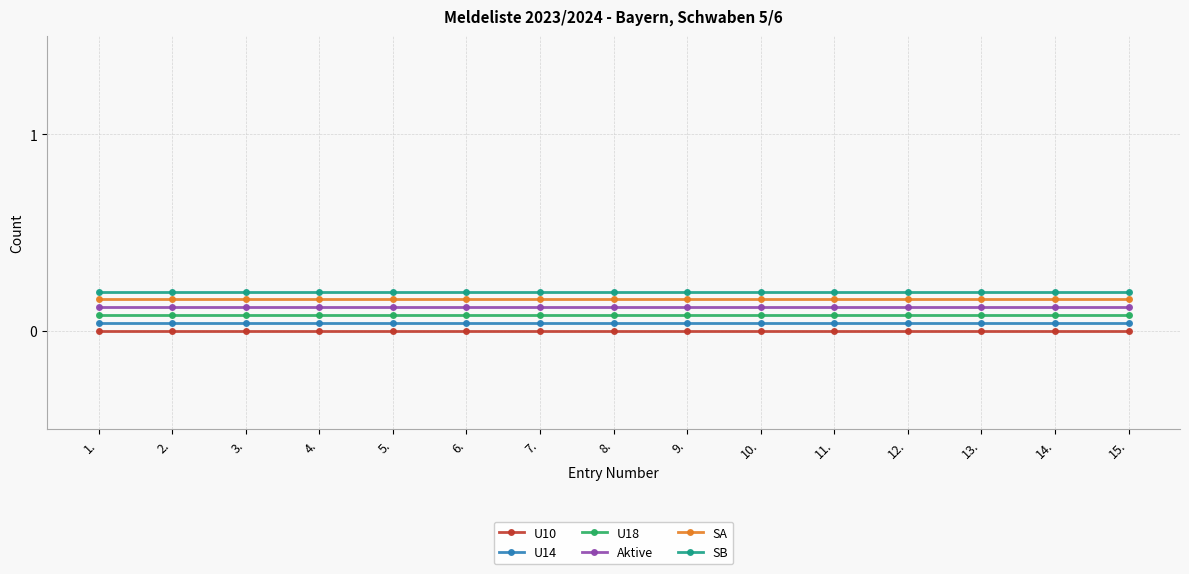

How many distinct data groups are displayed?

6